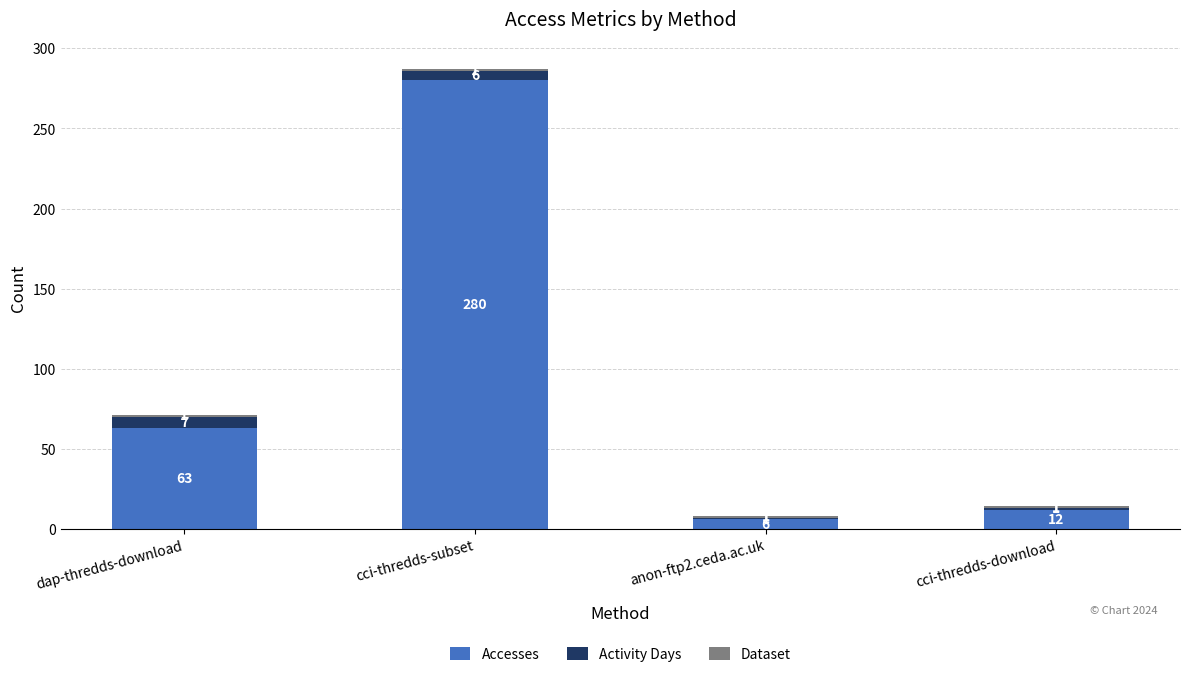

What is the minimum value for Accesses?

6